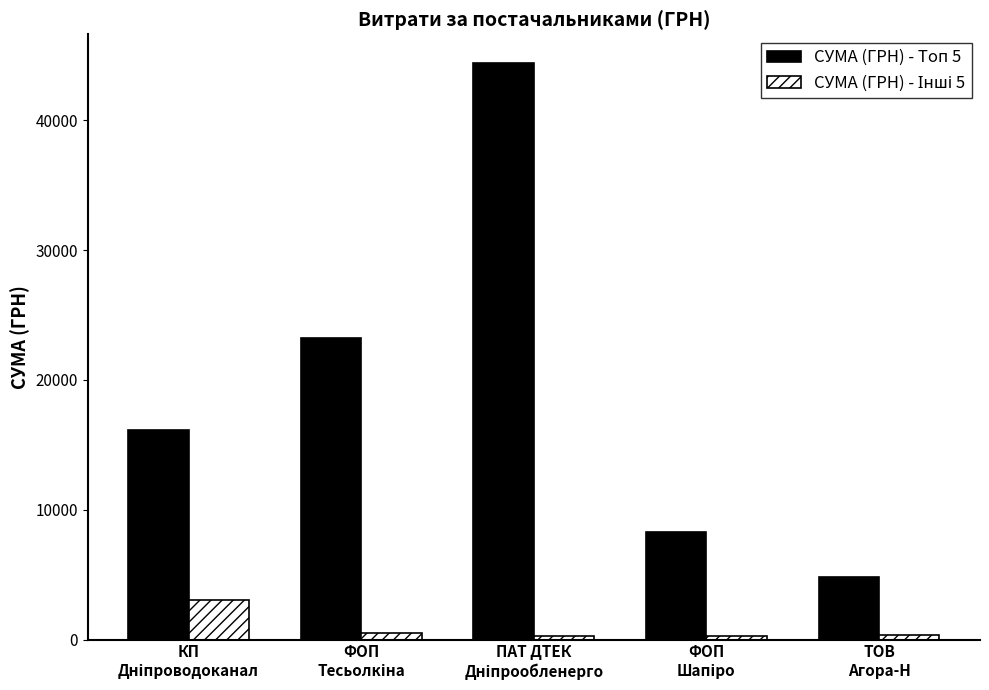

What is the difference between the second highest and second lowest values in the СУМА (ГРН) - Топ 5 series?

14931.3